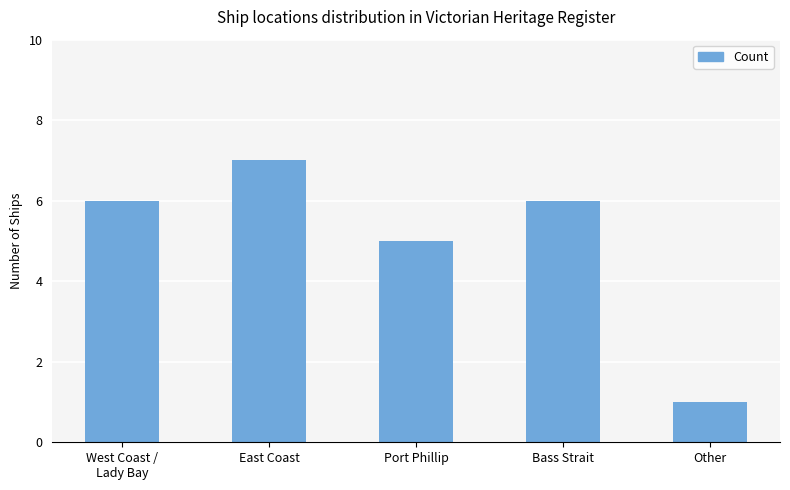

Read the value at Bass Strait.

6